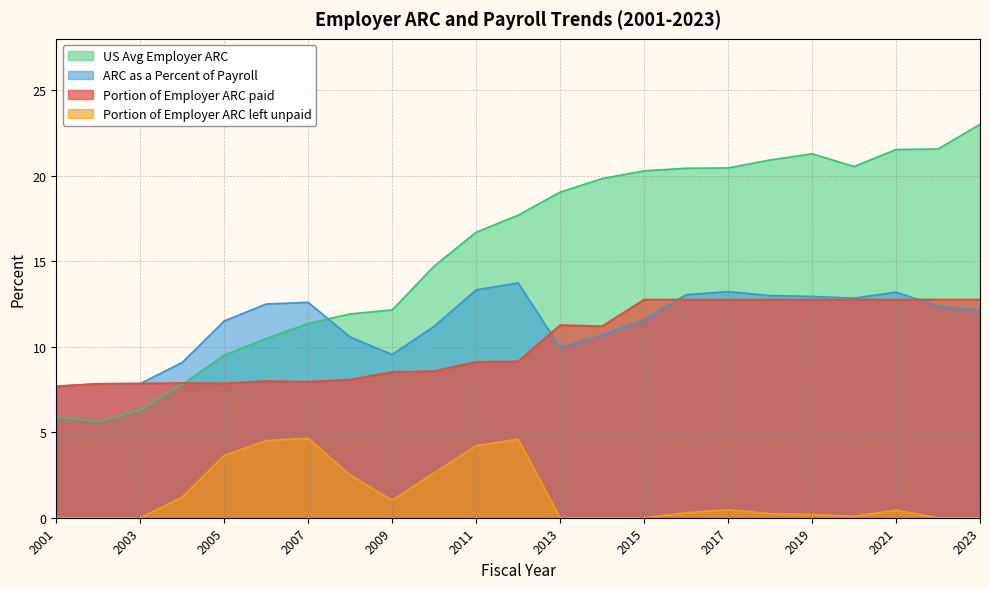

The value of Portion of Employer ARC paid at 2001 is 2.0. True or false?

False